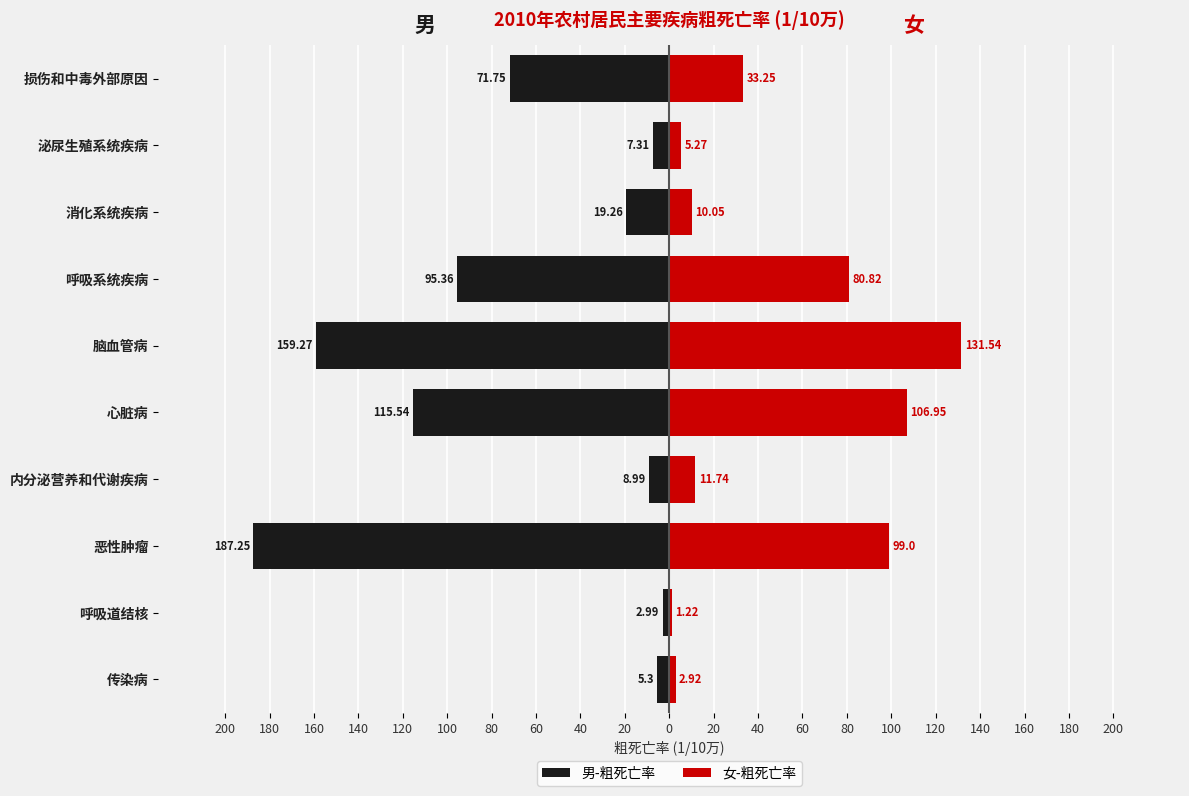

How many data points in 女-粗死亡率 are less than 33?

5